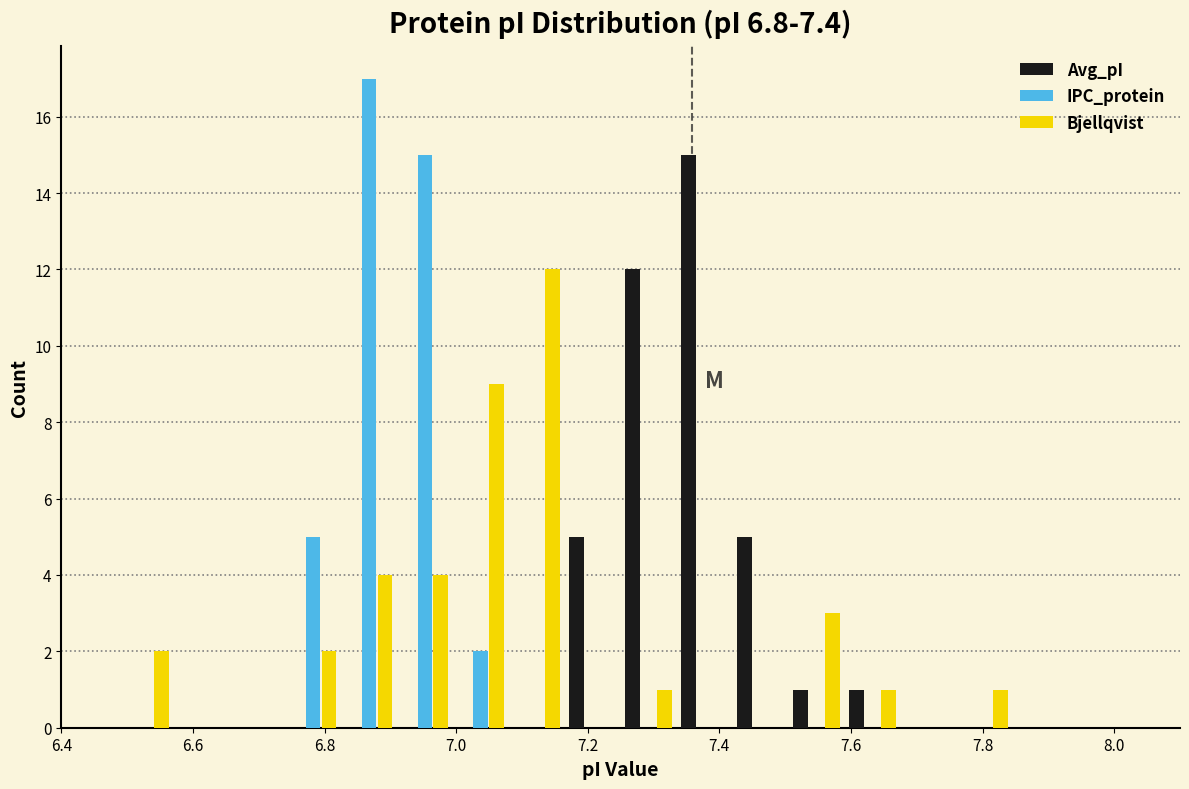

In the Avg_pI series, which range on the x-axis has the tallest bar?

7.335 to 7.420